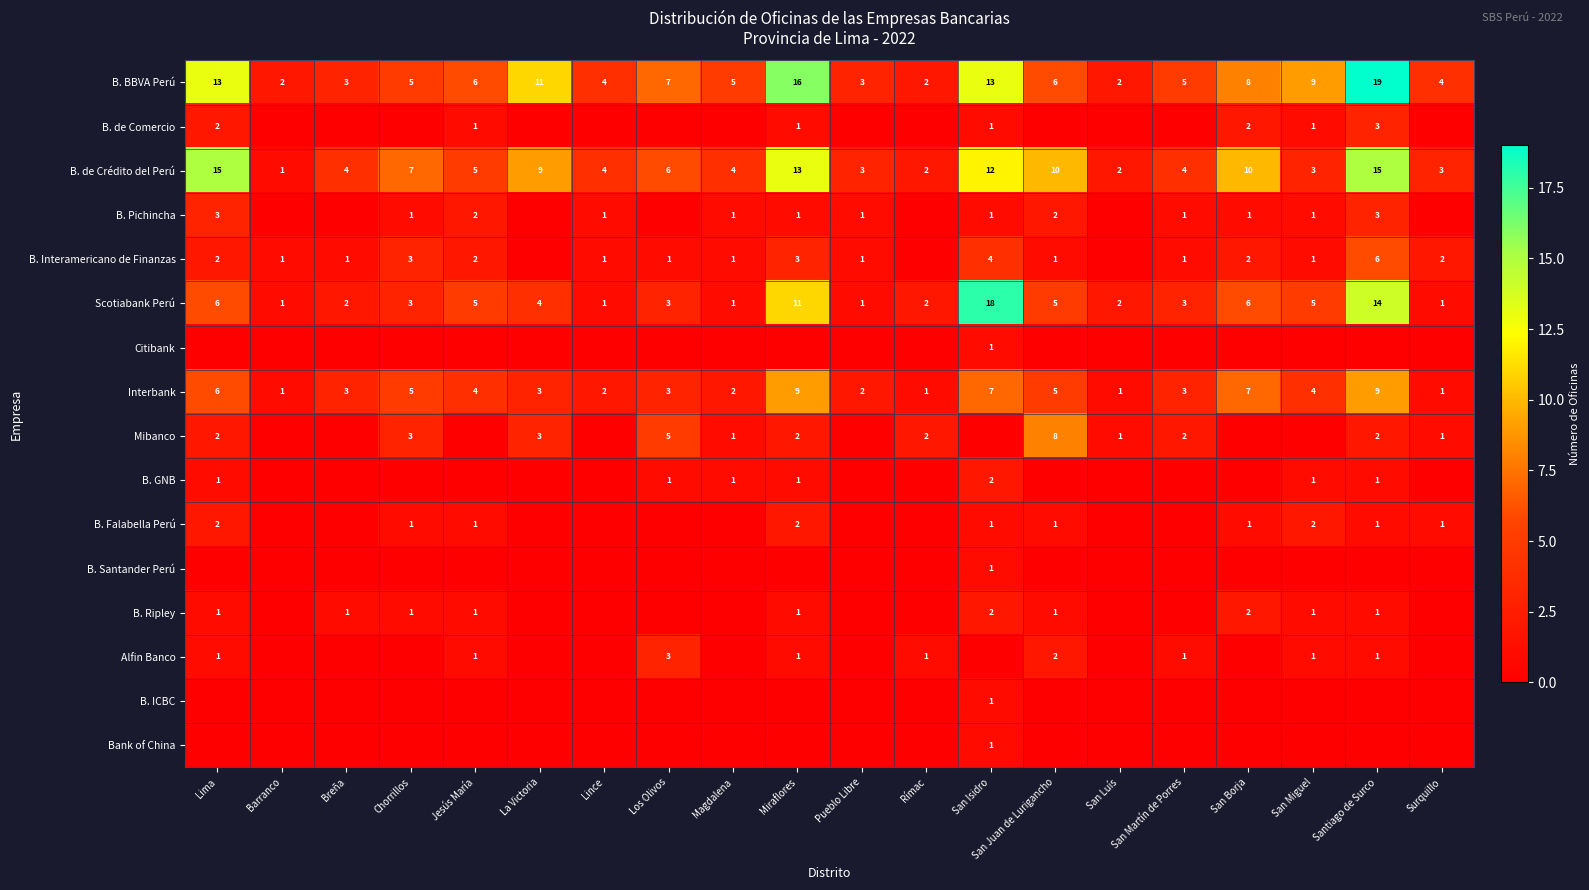

What is the total value across all series at Chorrillos?

29